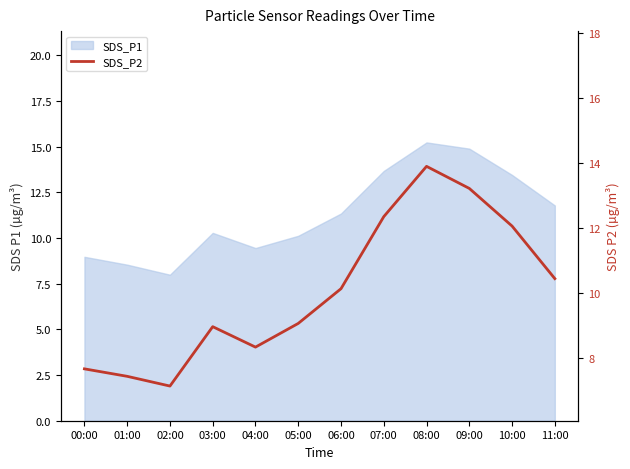

Is it true that the value at 07:00 is 12.3?

True